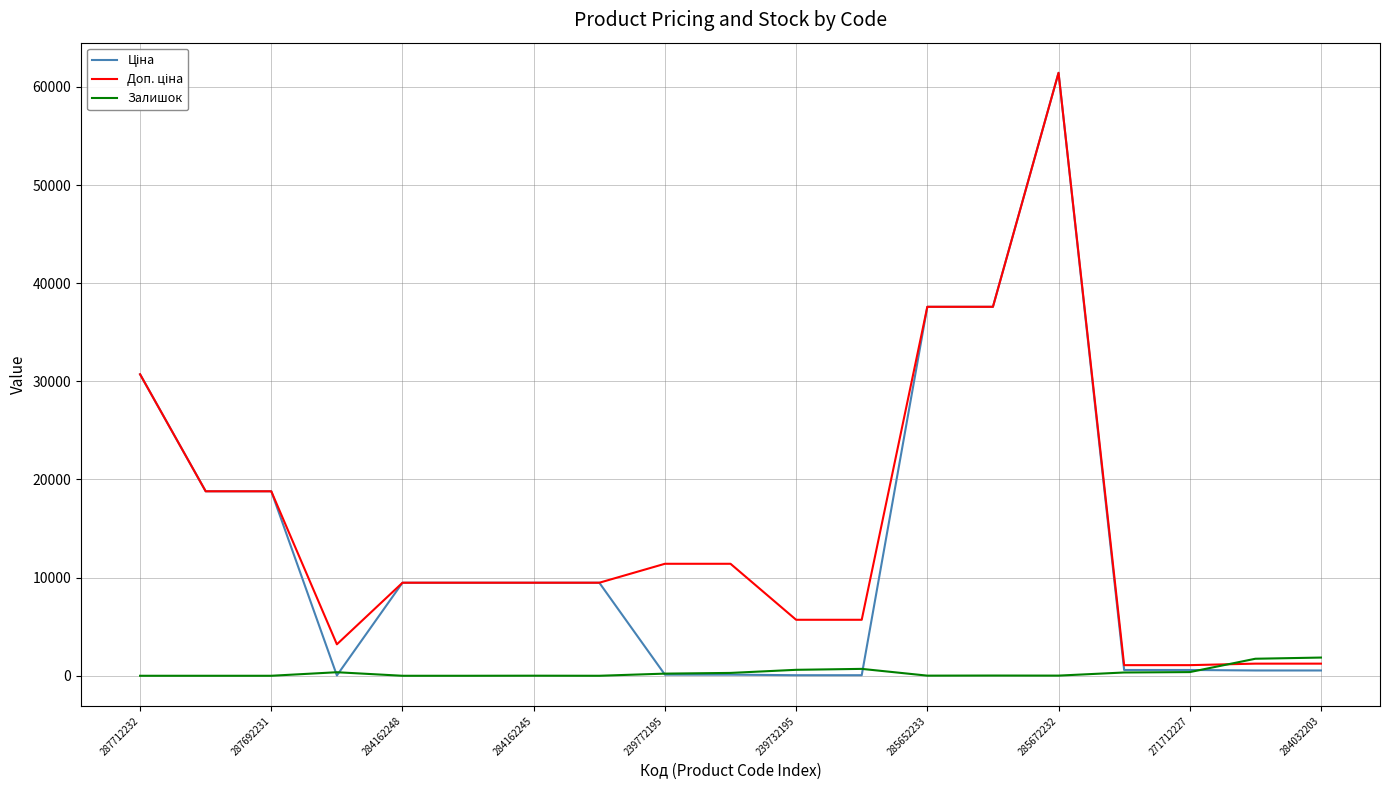

Does the chart display data point markers on the line(s)?

No